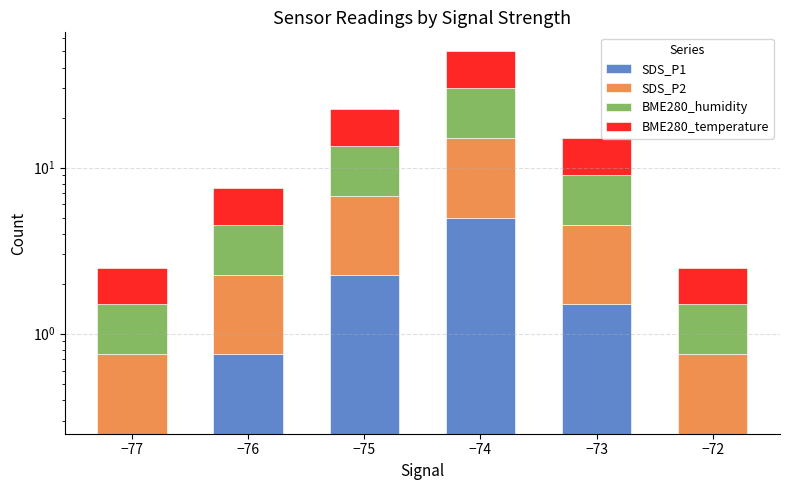

Reading left to right, what are all the values shown in this chart?

SDS_P1: 0.2	0.8	2.2	5.0	1.5	0.2
SDS_P2: 0.5	1.5	4.5	10.0	3.0	0.5
BME280_humidity: 0.8	2.2	6.8	15.0	4.5	0.8
BME280_temperature: 1.0	3.0	9.0	20.0	6.0	1.0